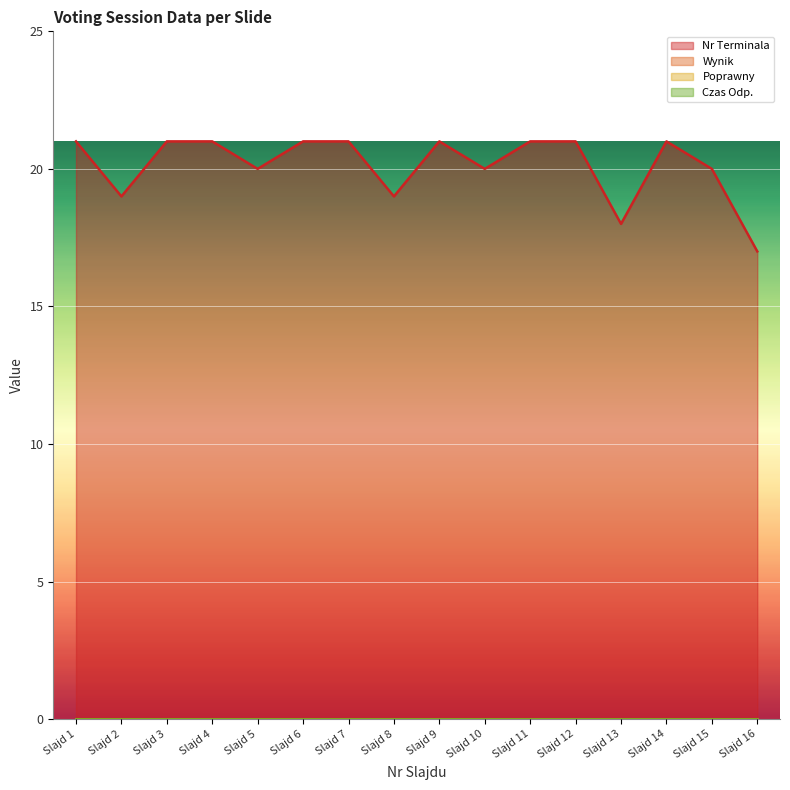

True or false: Czas Odp. and Nr Terminala cross at least once.

False